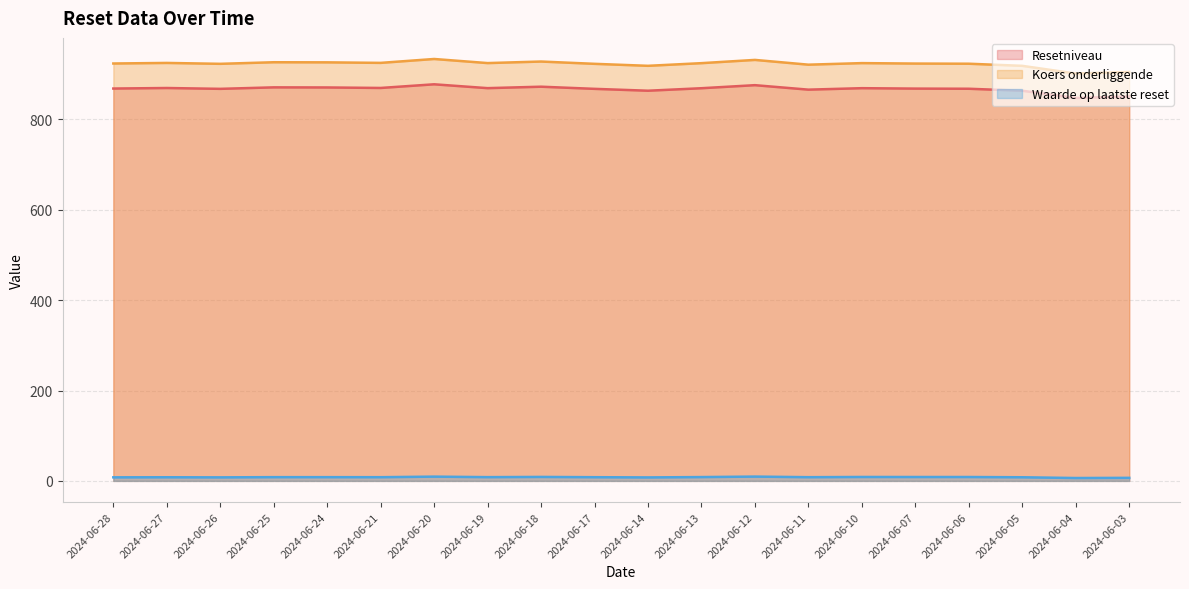

What is the difference between the maximum and minimum values in the Waarde op laatste reset series?

3.1